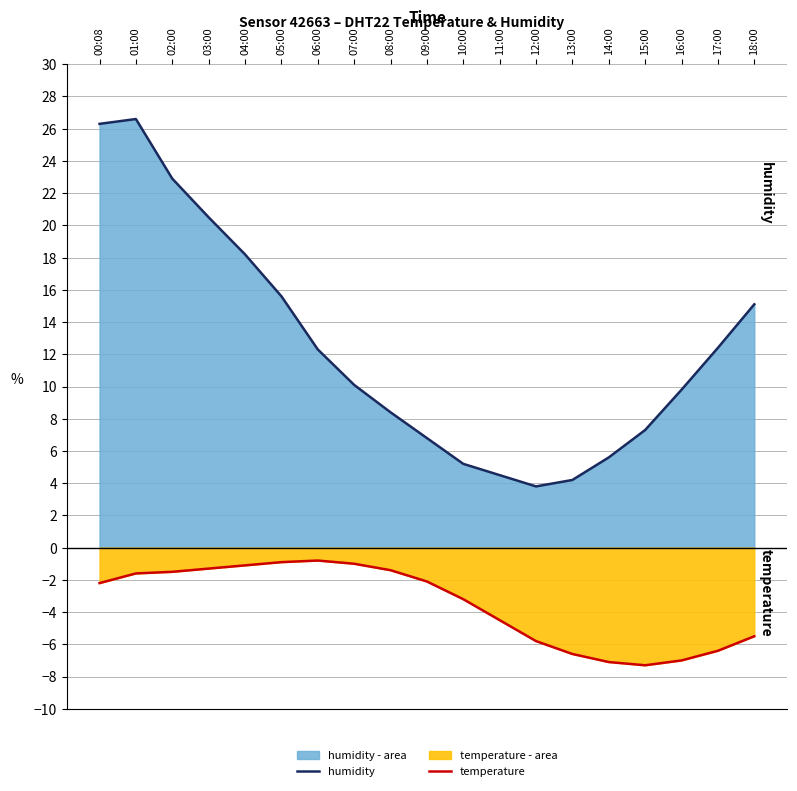

Reading left to right, extract all data points from this chart.

humidity: 26.3	26.6	22.9	20.5	18.2	15.6	12.3	10.1	8.4	6.8	5.2	4.5	3.8	4.2	5.6	7.3	9.8	12.4	15.1
temperature: -2.2	-1.6	-1.5	-1.3	-1.1	-0.9	-0.8	-1.0	-1.4	-2.1	-3.2	-4.5	-5.8	-6.6	-7.1	-7.3	-7.0	-6.4	-5.5